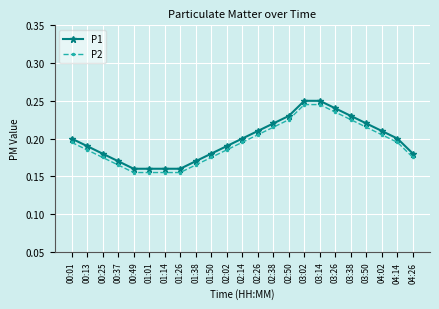

True or false: P2 and P1 cross at least once.

False